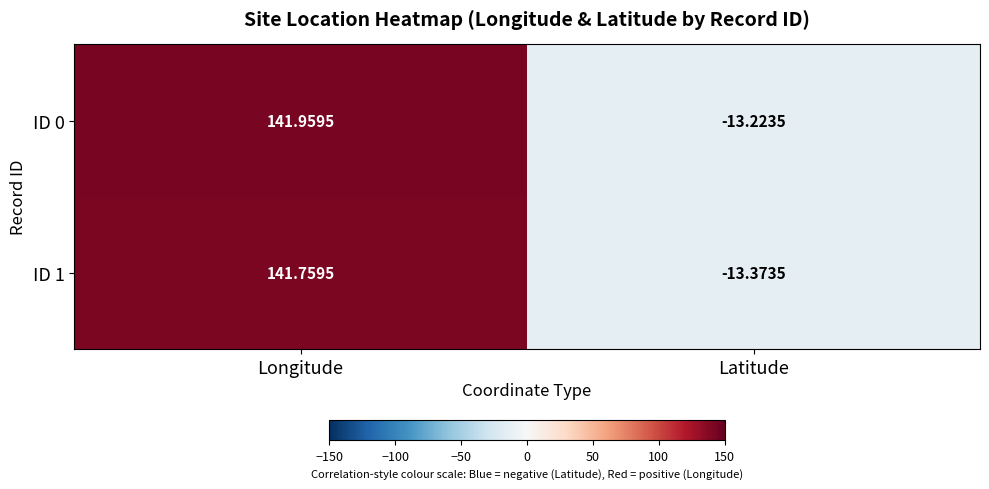

Which label corresponds to the smallest value in the chart?

Latitude